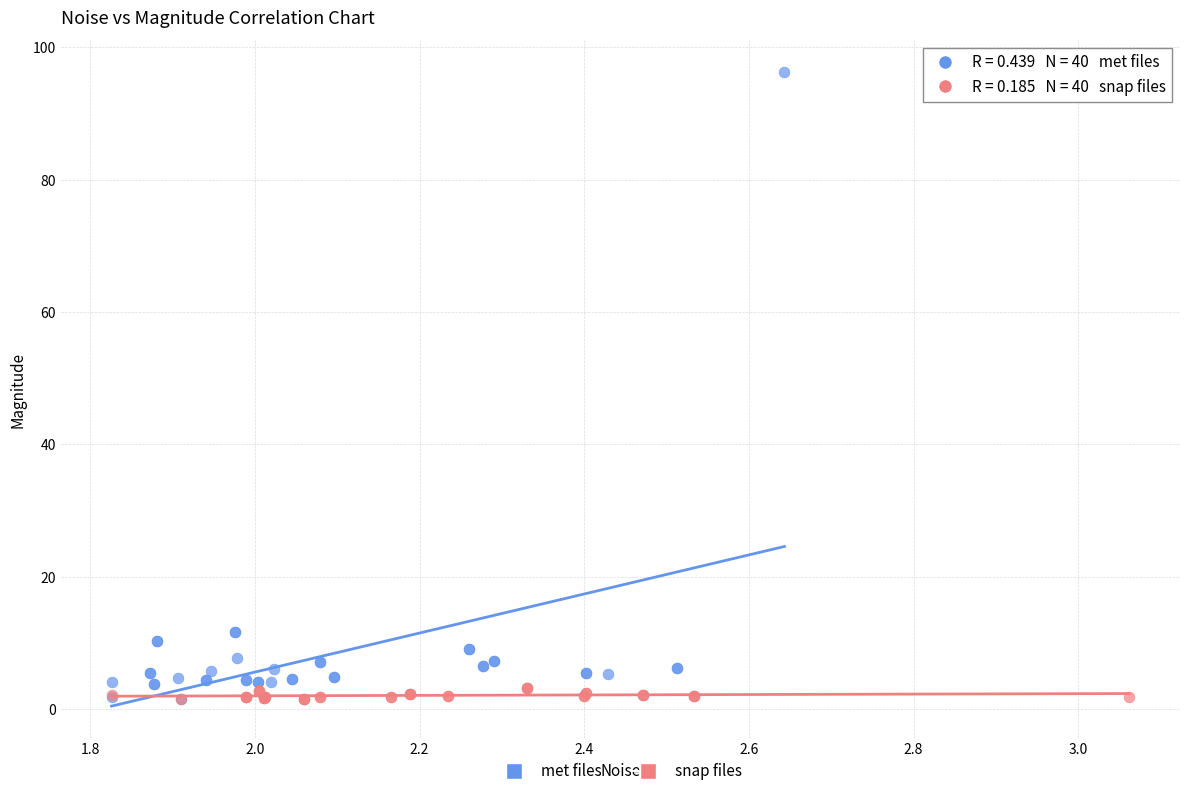

Which series has the largest Y range (max minus min)?

met files